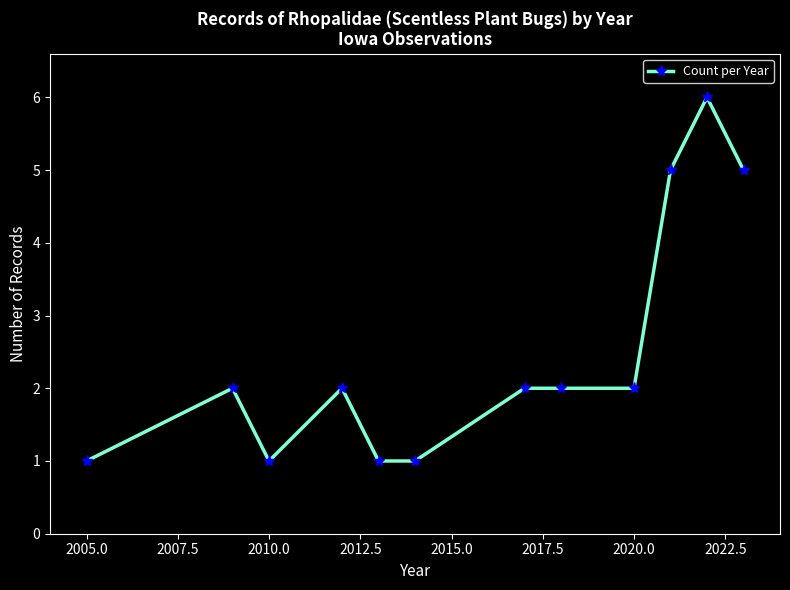

What is the greatest value displayed?

6